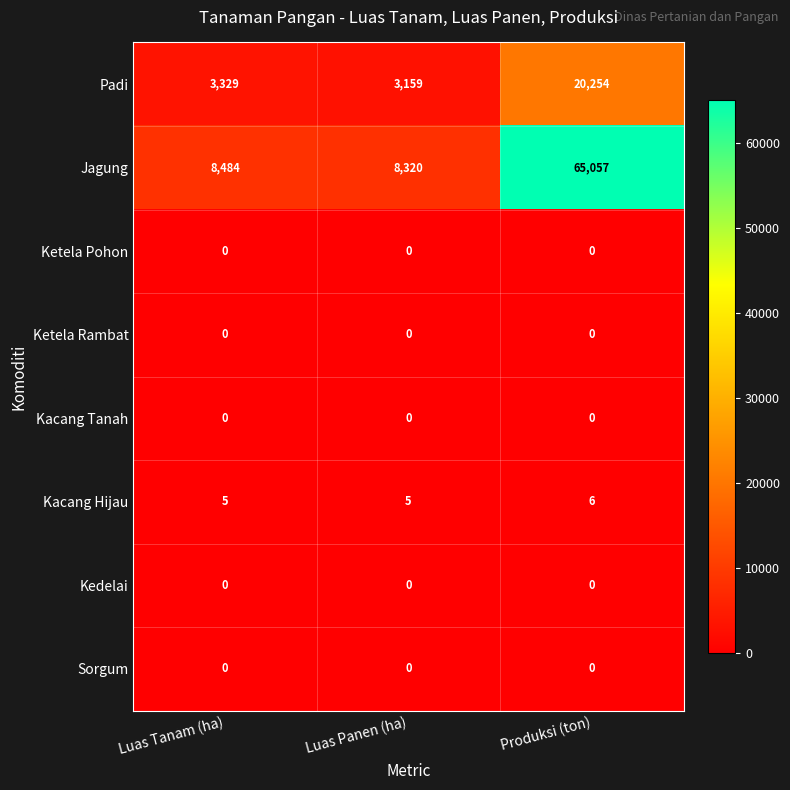

Reading right to left, extract all data points from this chart.

Padi: 20254	3159	3329
Jagung: 65057	8320	8484
Ketela Pohon: 0	0	0
Ketela Rambat: 0	0	0
Kacang Tanah: 0	0	0
Kacang Hijau: 6	5	5
Kedelai: 0	0	0
Sorgum: 0	0	0